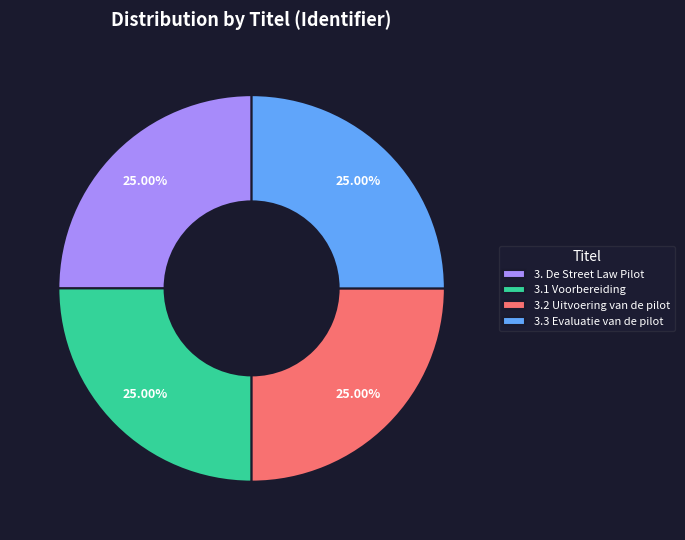

To the nearest percent, what percentage of the pie is 3.1 Voorbereiding?

25%